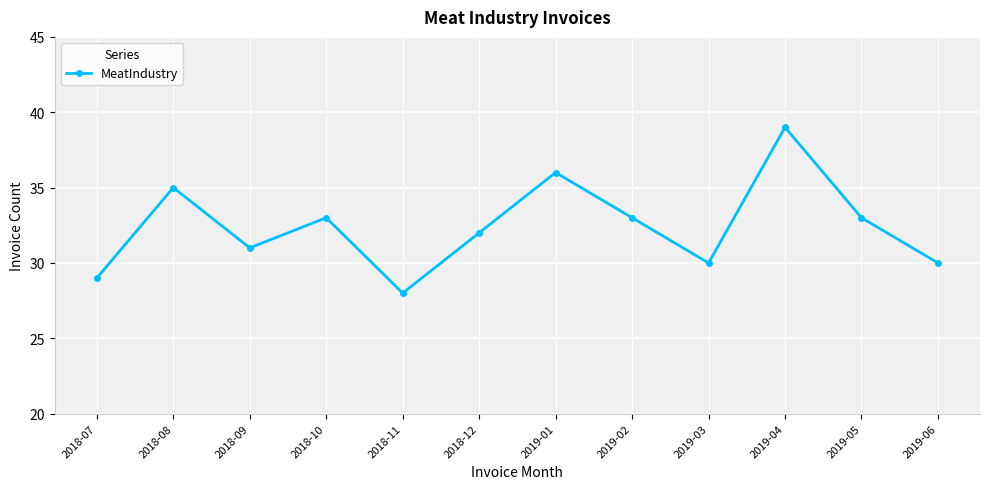

What value does the data have at 2019-02?

33